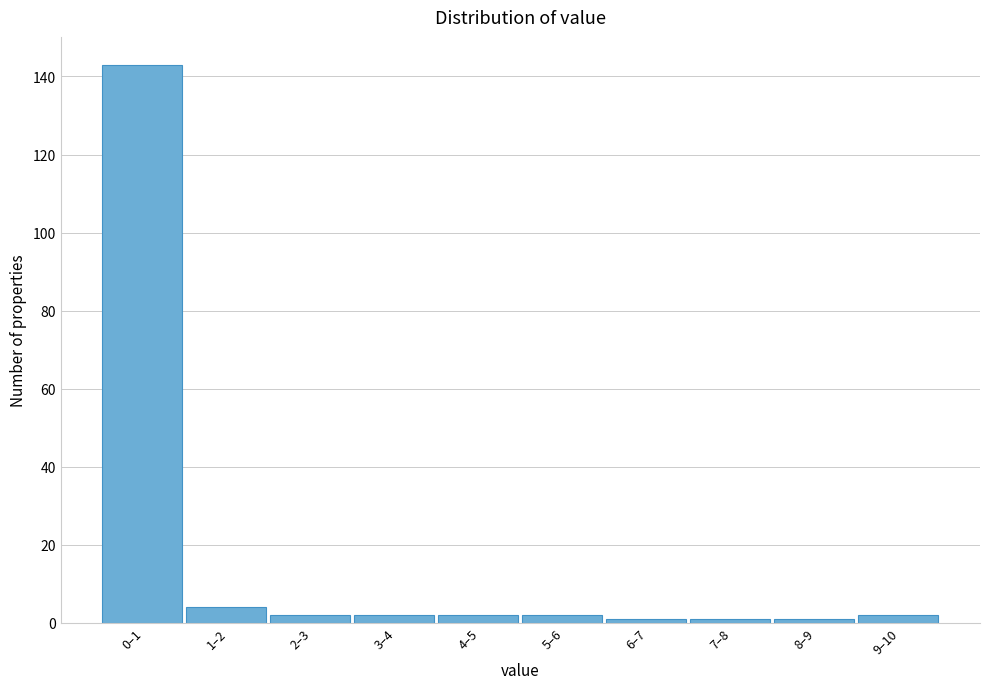

Reading left to right, extract all data points from this chart.

0–1=143	1–2=4	2–3=2	3–4=2	4–5=2	5–6=2	6–7=1	7–8=1	8–9=1	9–10=2